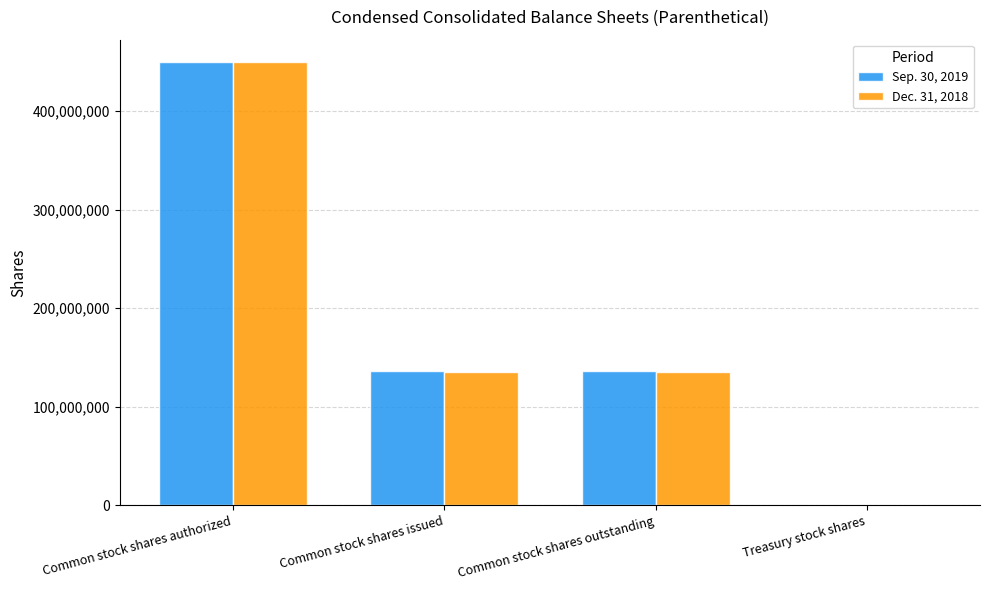

At which category is the sum across all series the highest?

Common stock shares authorized